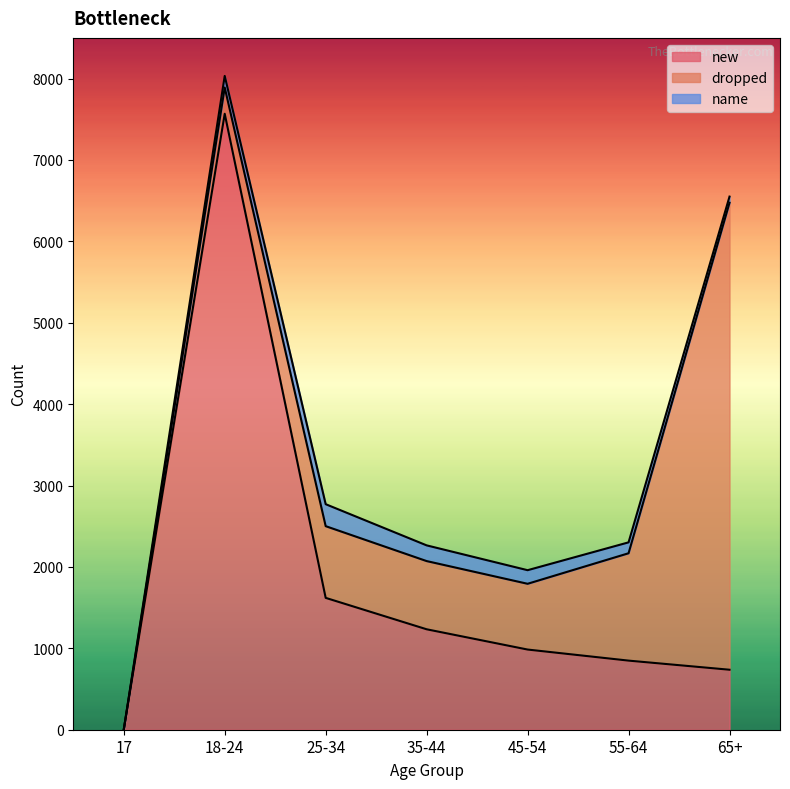

At how many categories does at least one series exceed 7405?

1